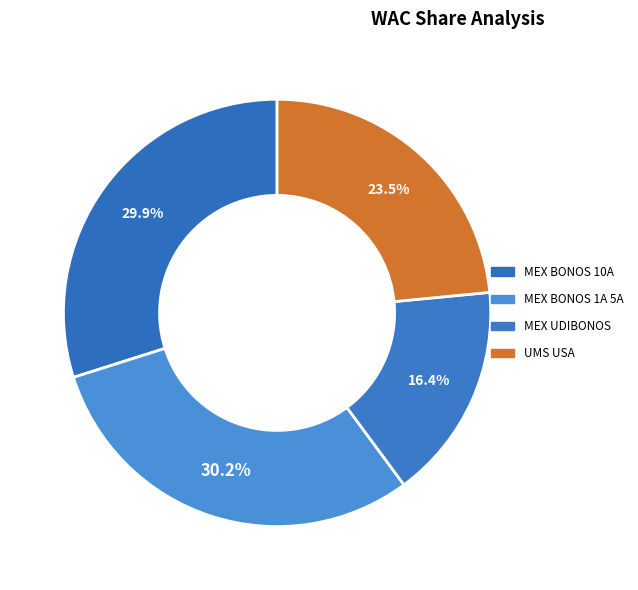

How many segments does this pie chart have?

4